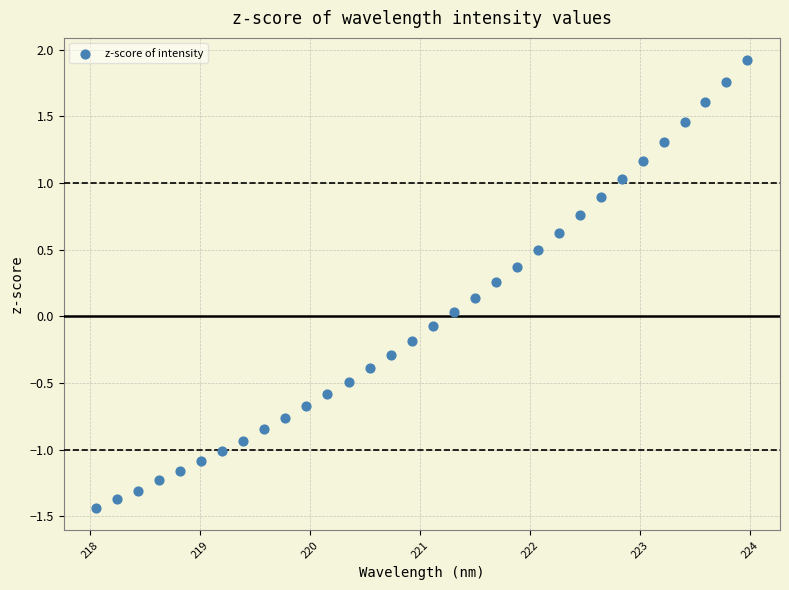

What is the range of X values (max minus min)?

5.9